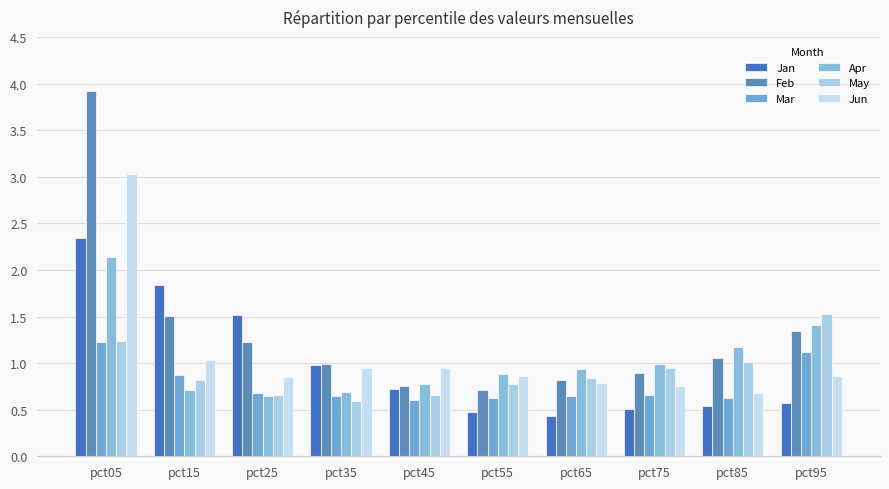

What is the difference between the Apr values at pct55 and pct65?

0.1